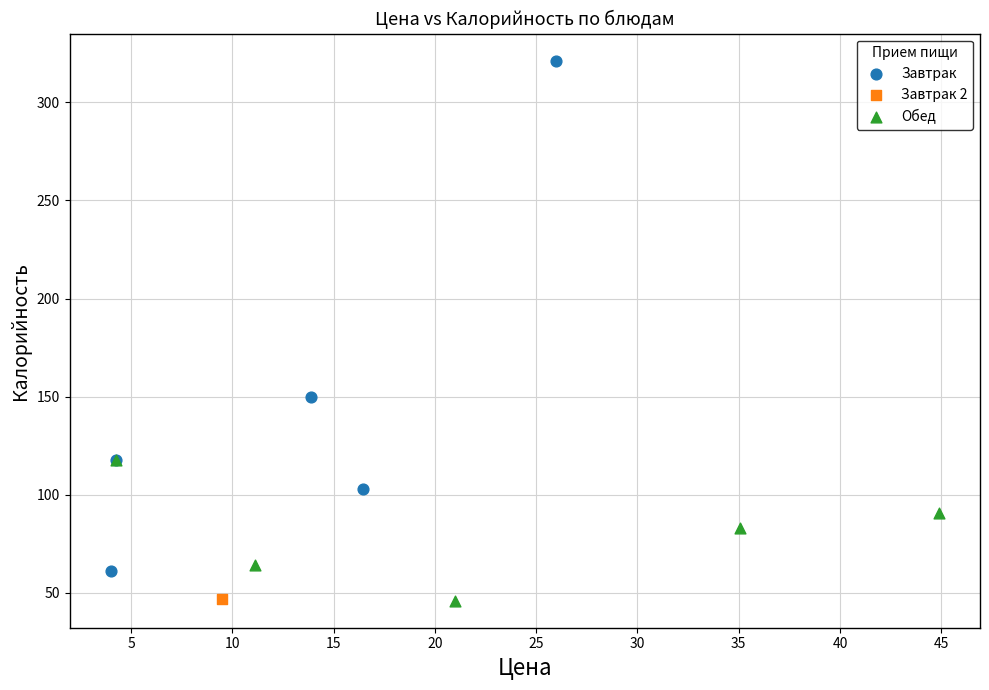

What are all the series names shown in the legend?

Завтрак, Завтрак 2, Обед